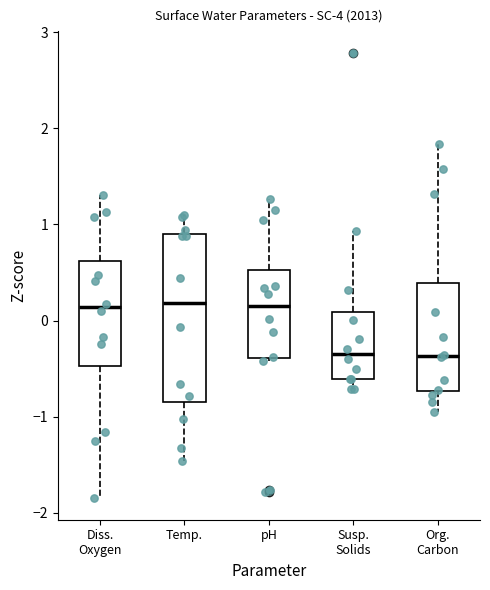

Where is the lower edge of the box for pH on the y-axis? The values are not printed on the chart, so give them approximately, as read against the axis.

-0.4